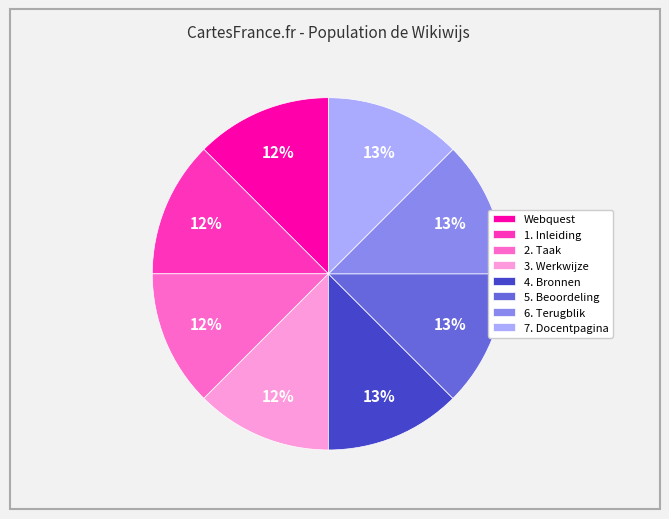

How many segments does this pie chart have?

8